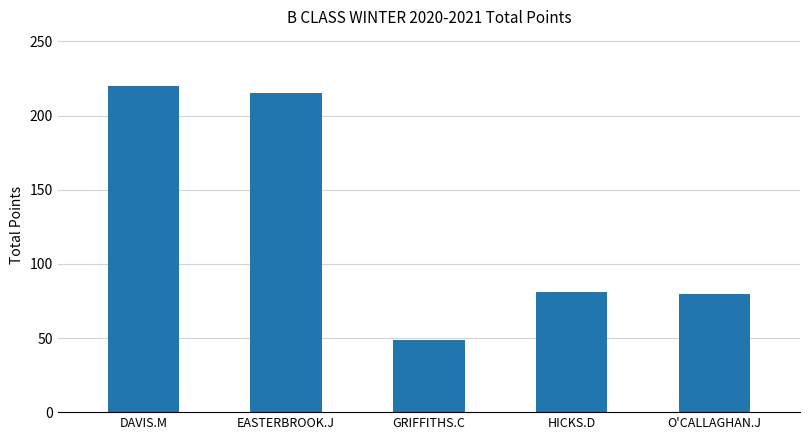

What is the difference between the values at DAVIS.M and GRIFFITHS.C?

171.4